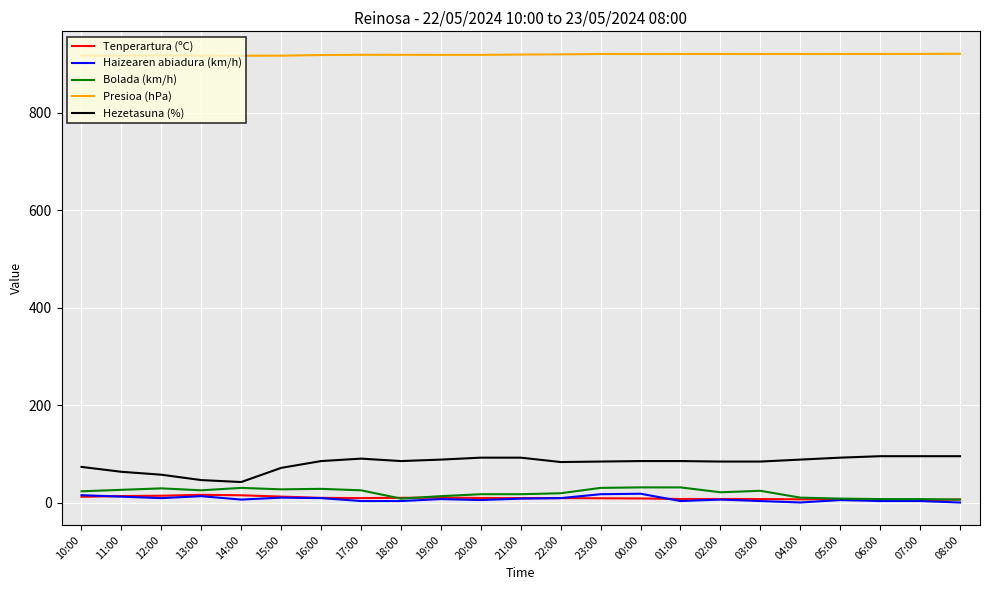

What is the maximum value for Presioa (hPa)?

920.5